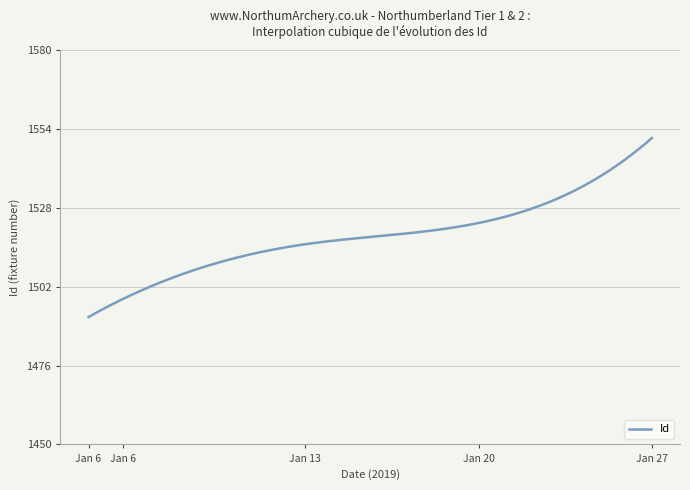

What is the difference between the maximum and minimum values?

59.0